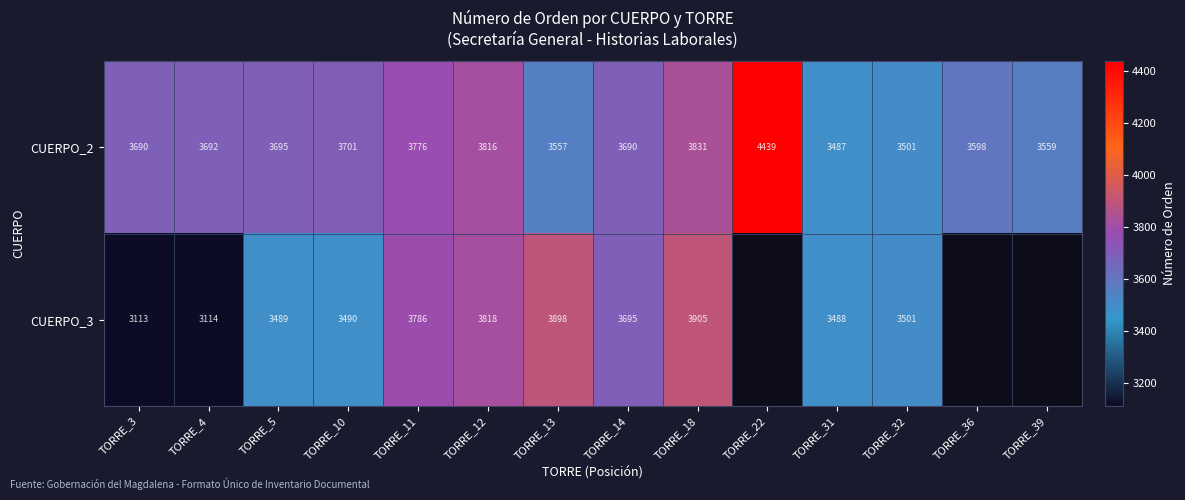

The CUERPO_3 series shows 5601.2 at TORRE_18. True or false?

False